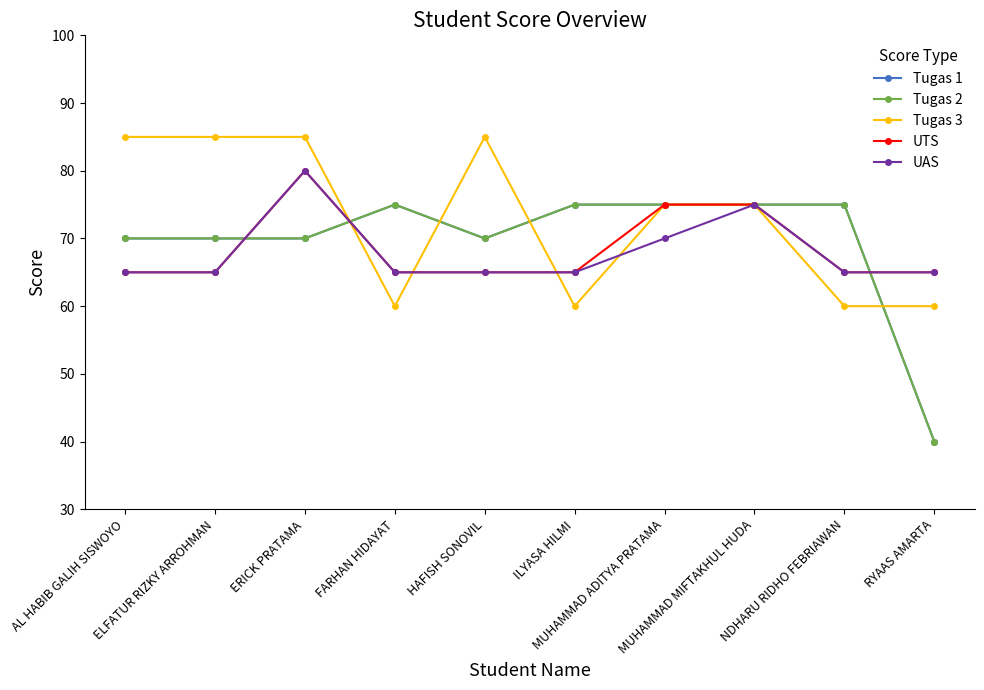

Read the UAS value at ELFATUR RIZKY ARROHMAN, to the nearest 10.

60